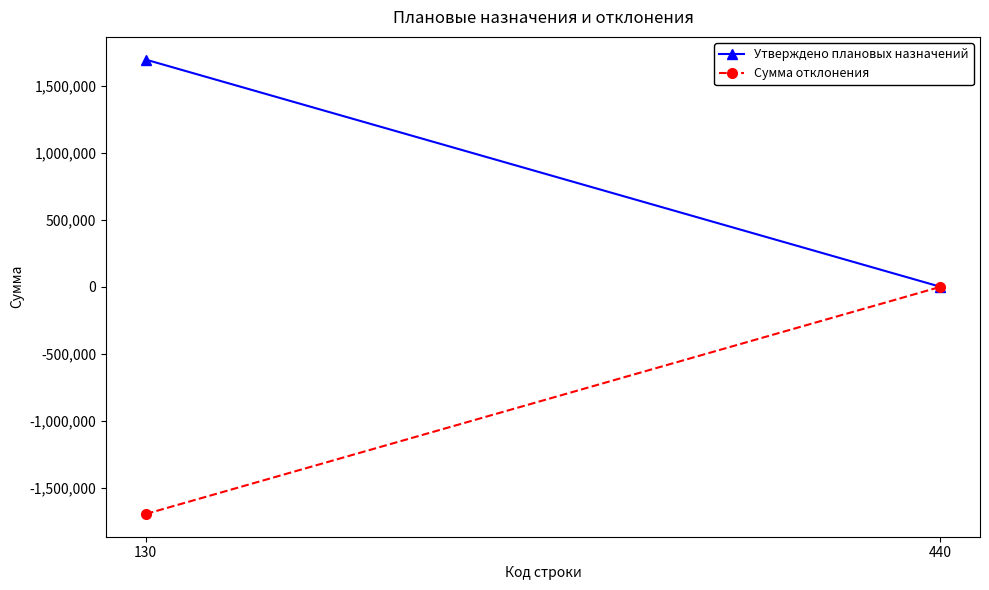

What is the sum of the Утверждено плановых назначений values at 130 and 440?

1696520.3